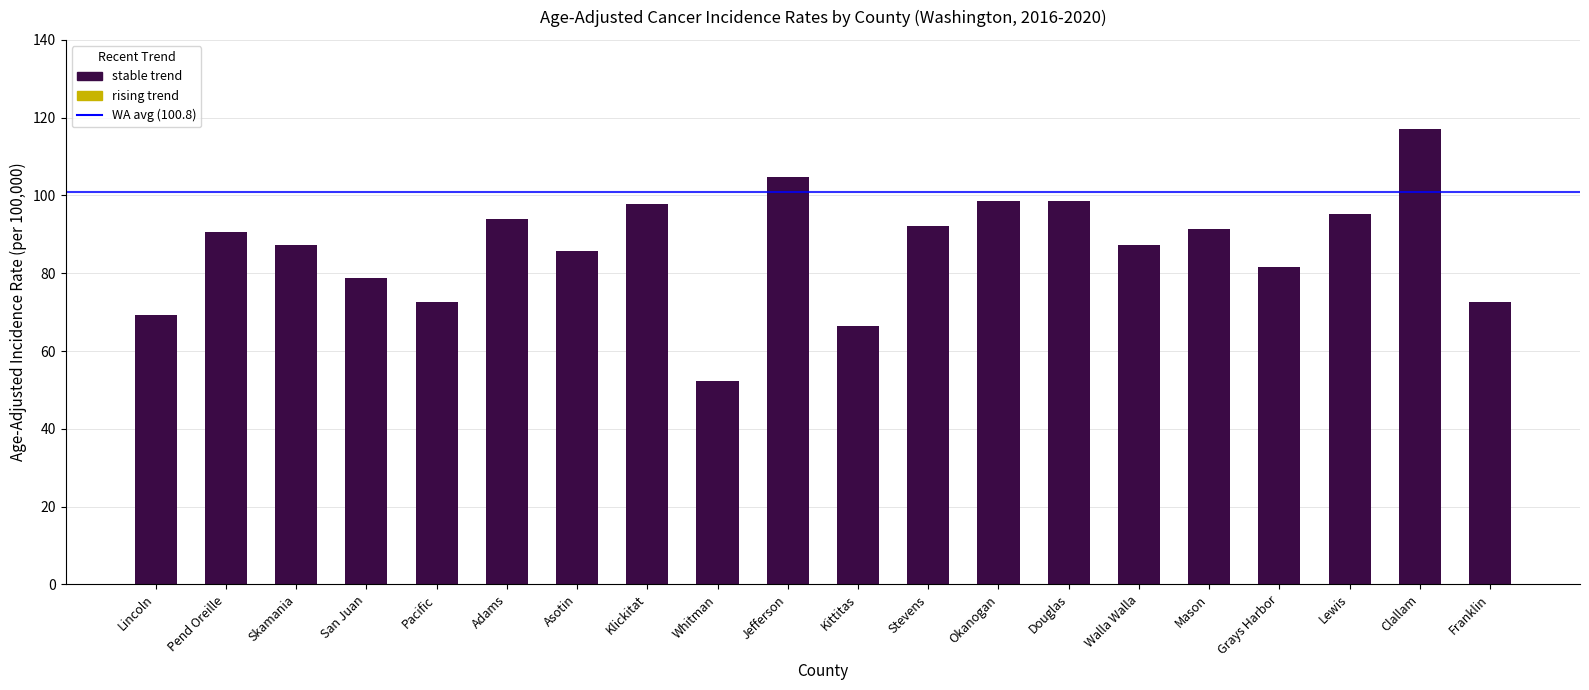

What value does the data have at Klickitat?

97.9